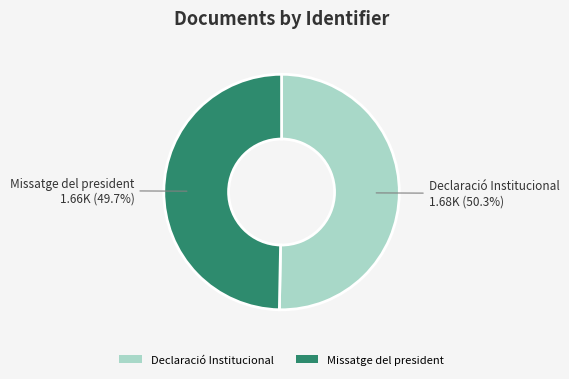

What is the ratio of the value at Declaració Institucional to the value at Missatge del president?

1.0